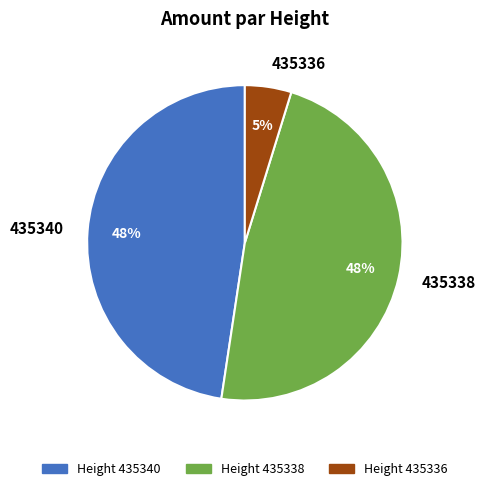

Which category has the smallest portion of the pie?

435336